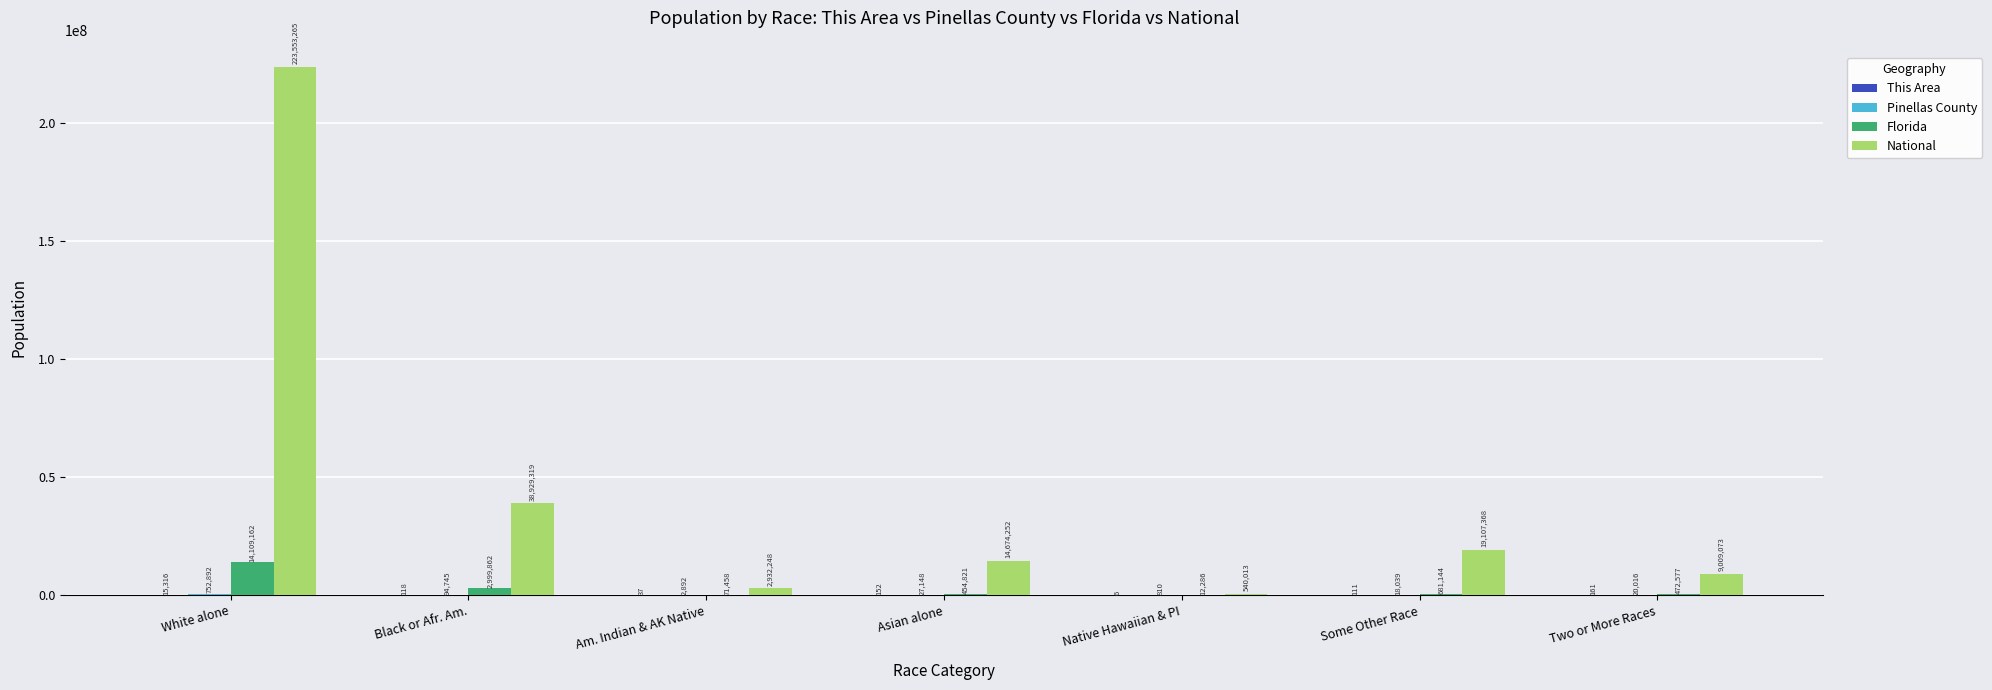

What is the greatest value displayed?

223553265